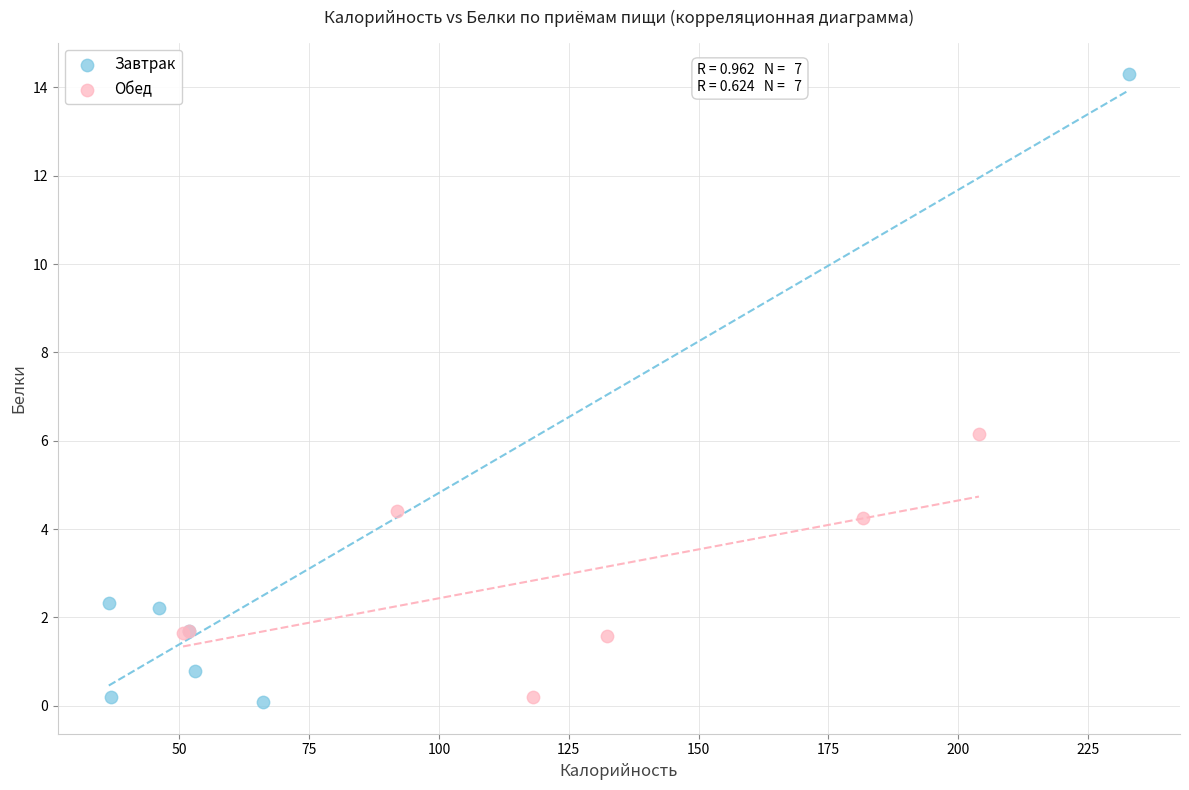

Which series contains the highest Y value?

Завтрак